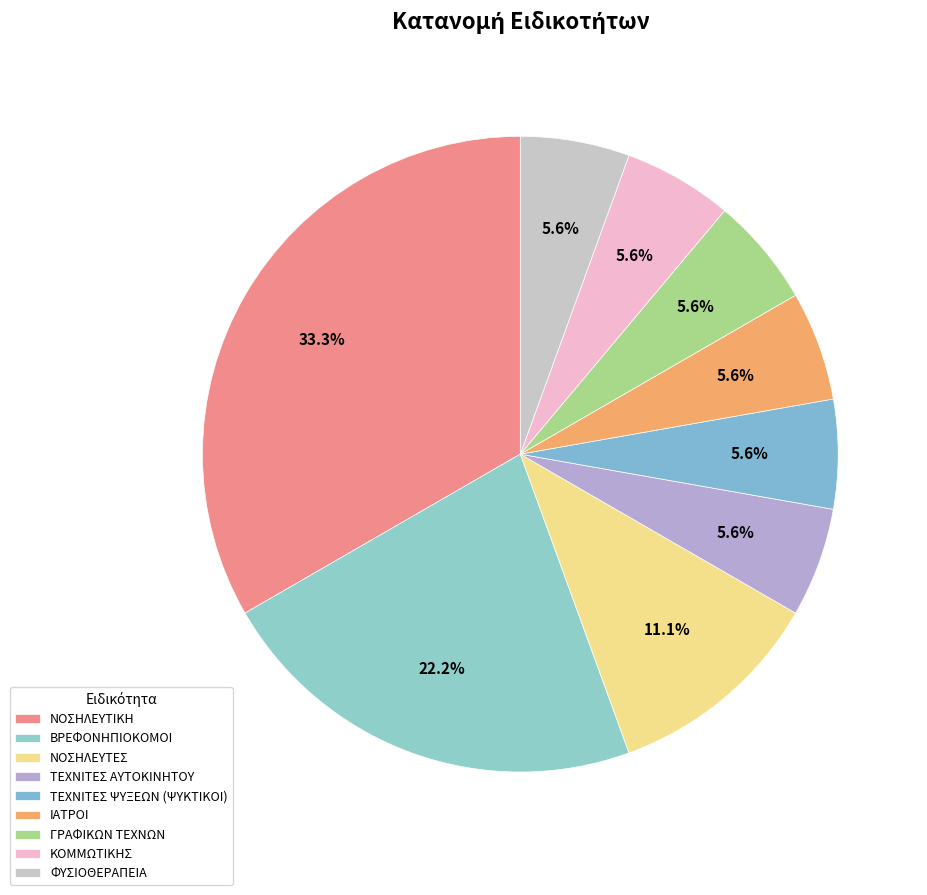

To the nearest percent, what percentage of the pie is ΝΟΣΗΛΕΥΤΕΣ?

11%